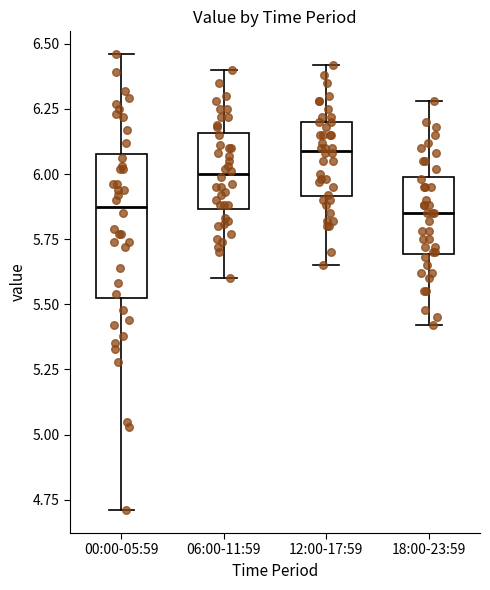

Where does the upper whisker of the box for 12:00-17:59 end on the y-axis? The values are not printed on the chart, so give them approximately, as read against the axis.

6.40